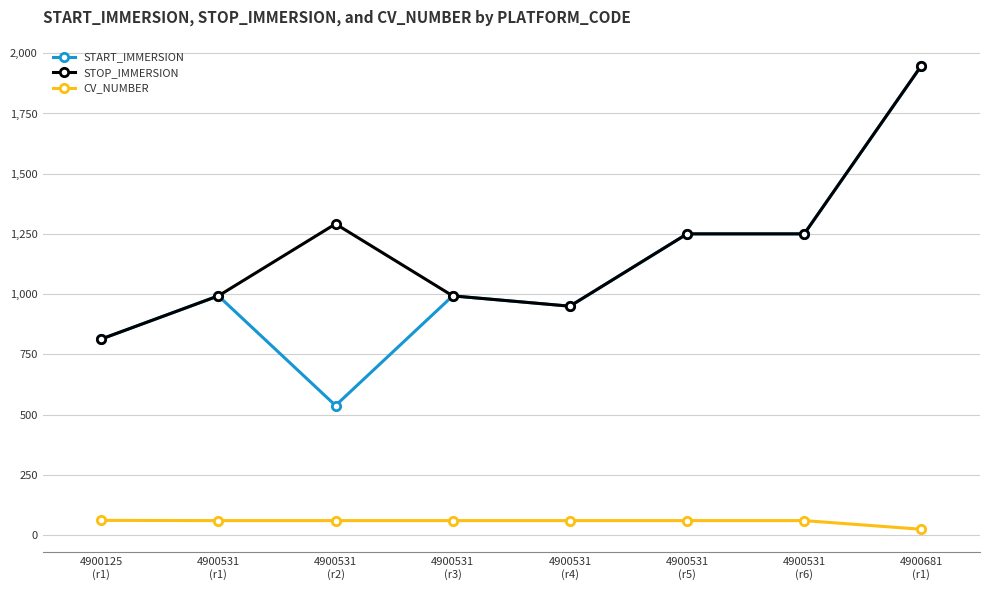

Which series has the largest range (max minus min)?

START_IMMERSION